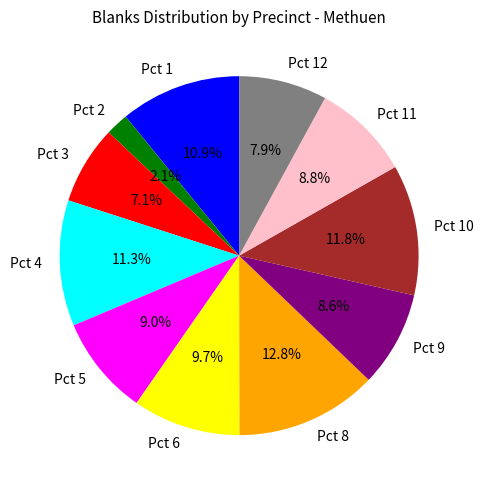

The Pct 2 slice represents 11% of the pie. True or false?

False